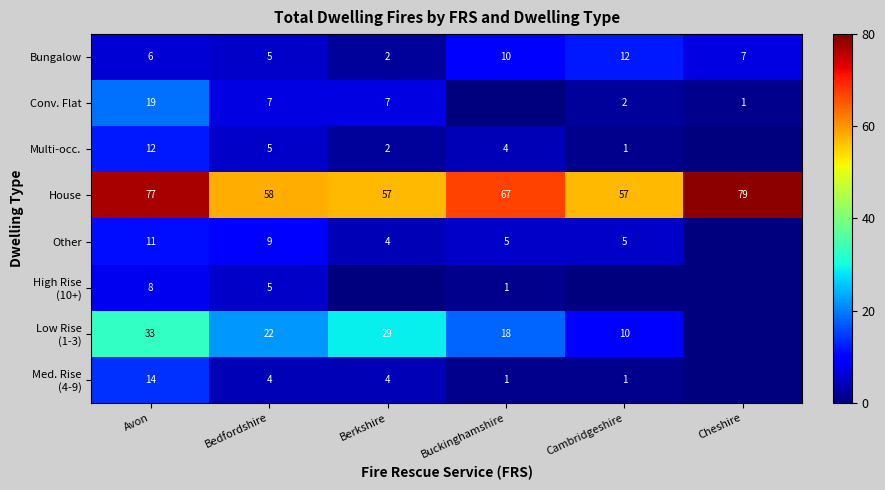

What is the sum of all House values?

395